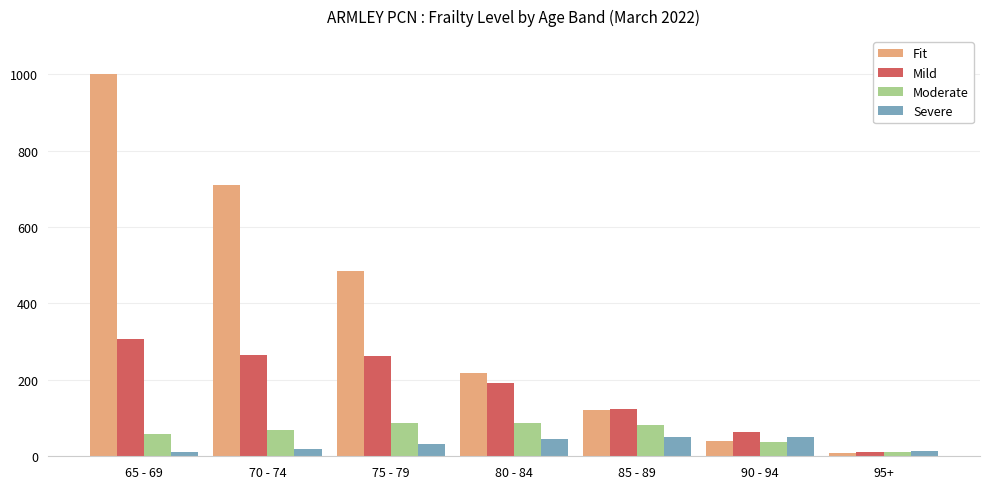

At how many categories does at least one series exceed 771?

1